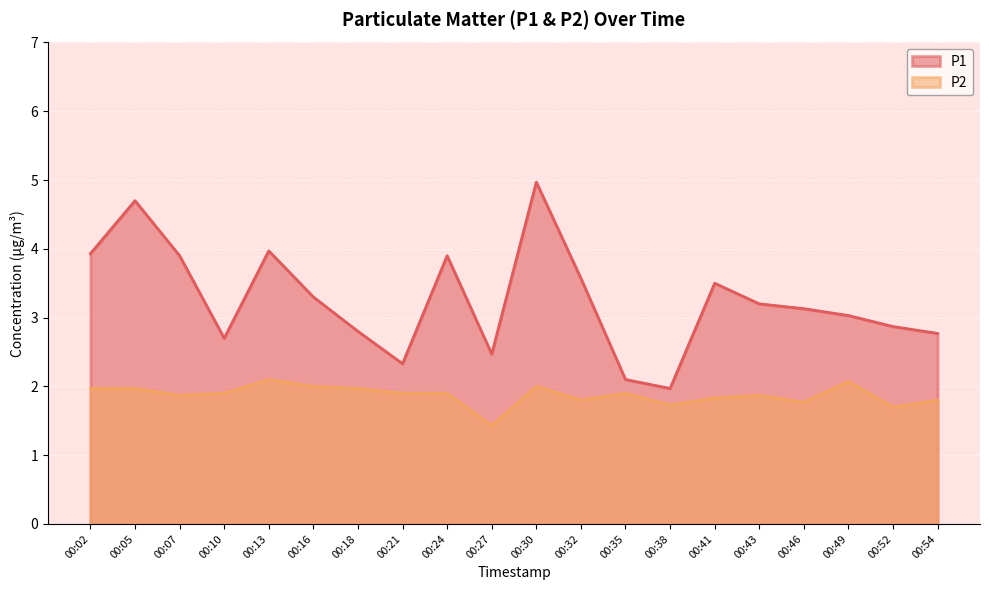

What are all the series names shown in the legend?

P1, P2